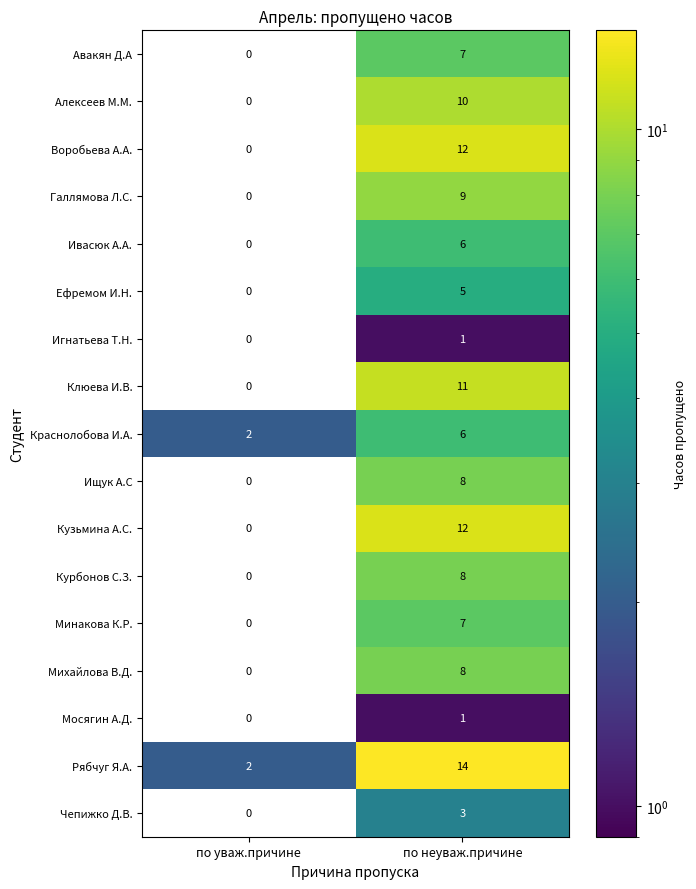

At which category does the chart reach its peak across all series?

по неуваж.причине